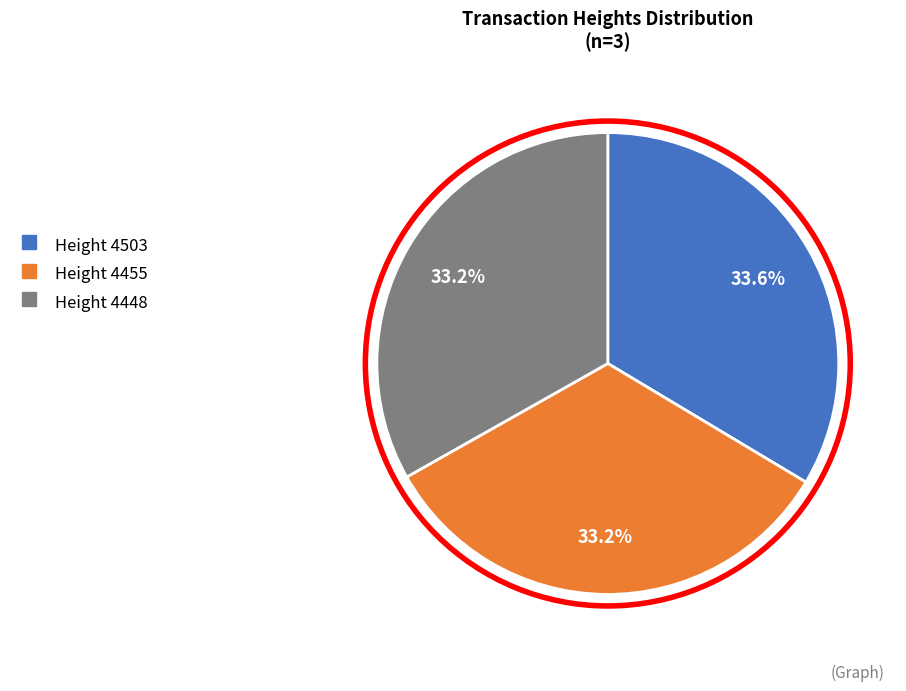

Is there a majority slice in this chart?

No